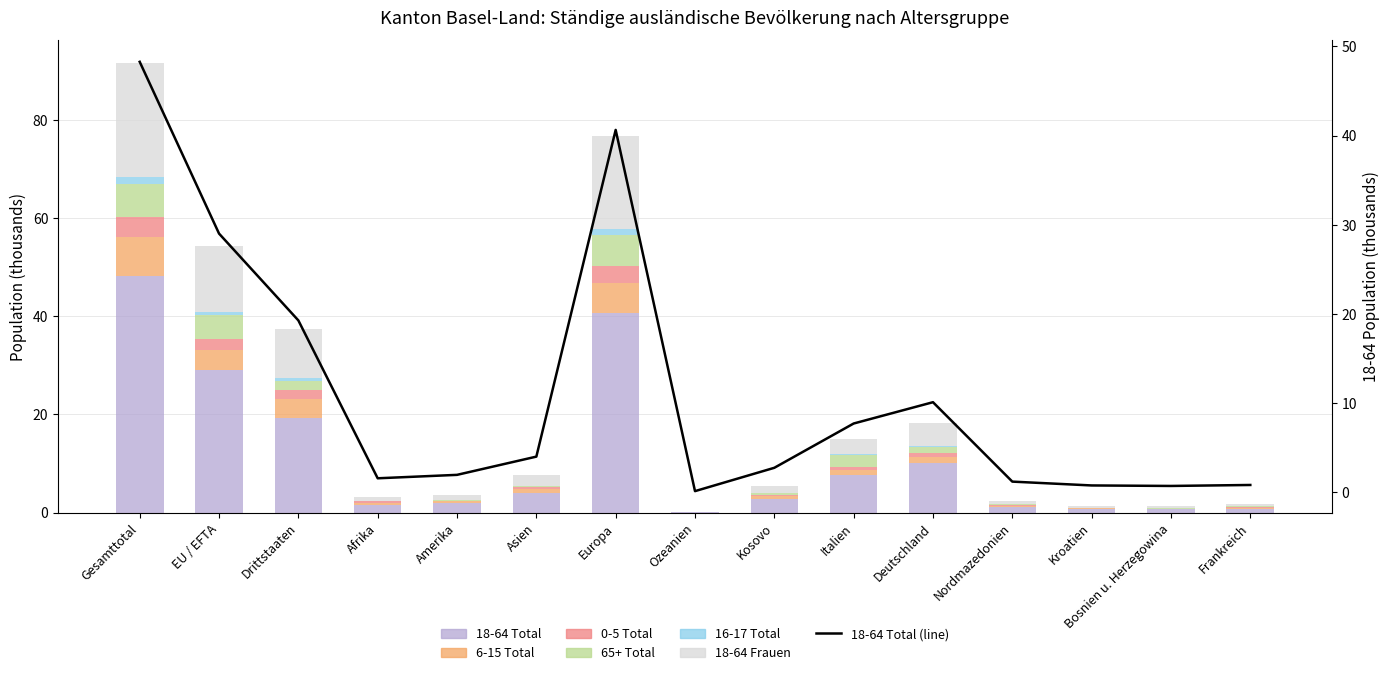

What position from the right is EU / EFTA?

14